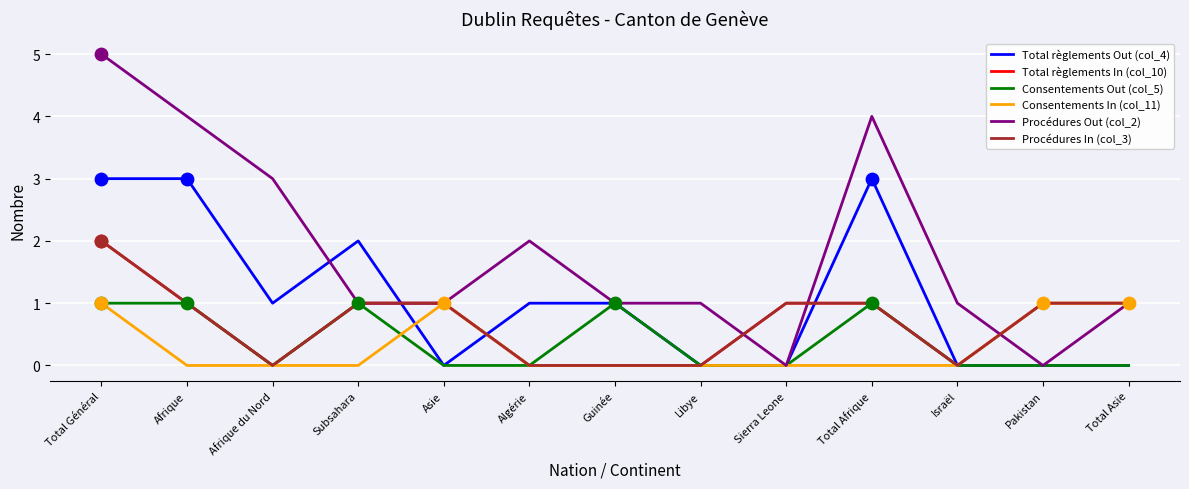

Does the chart have visible grid lines?

Yes